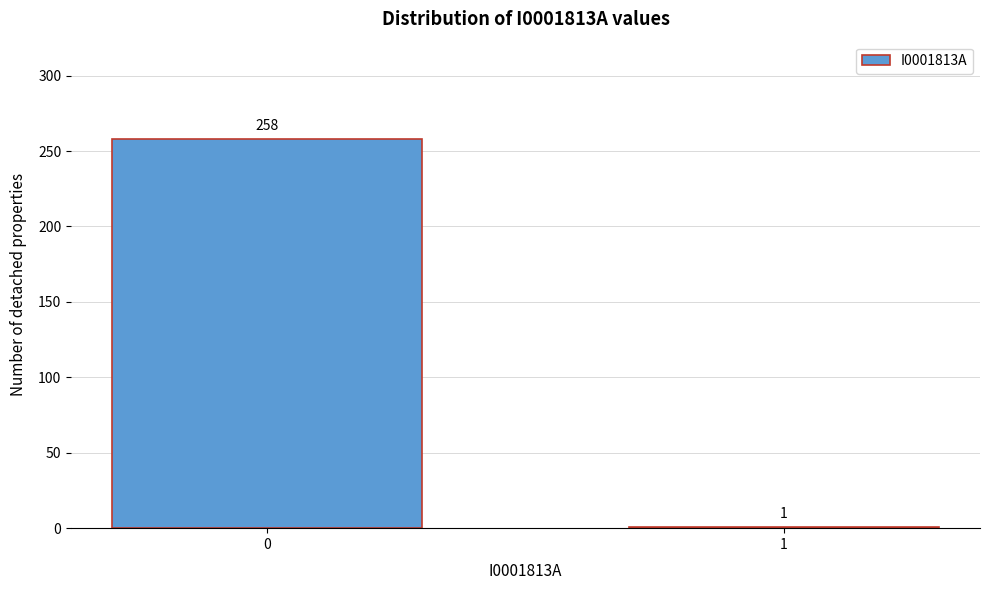

Reading left to right, transcribe all the data shown in this chart.

0=258	1=1